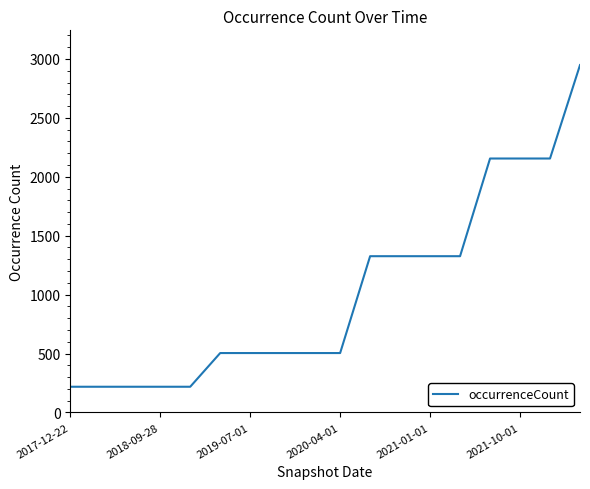

What is the sum of all values?

18327